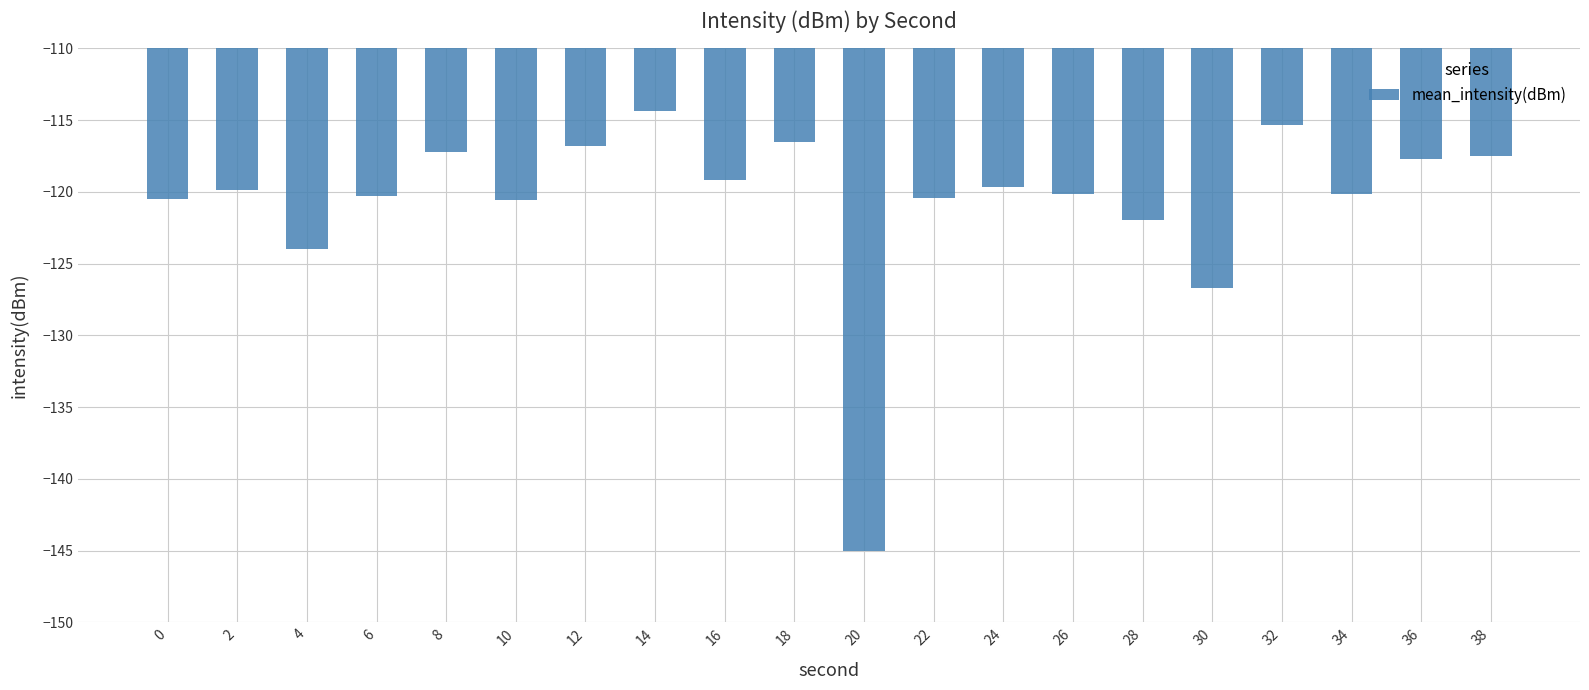

What is the average value?

-120.7